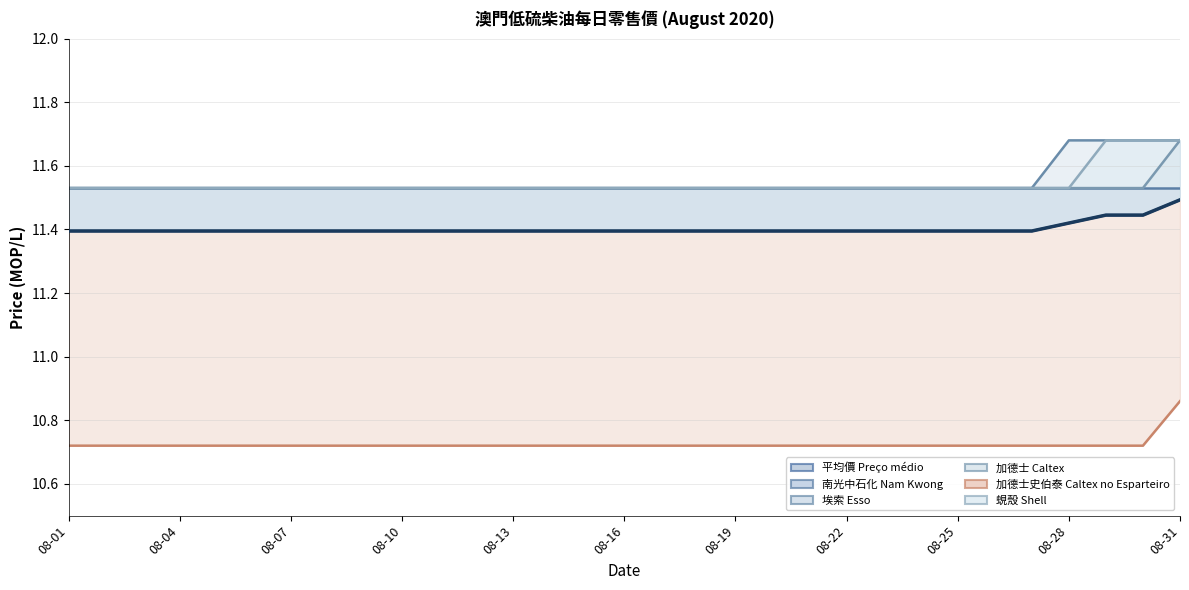

What is the difference between the maximum and minimum values in the 蜆殼 Shell series?

0.2